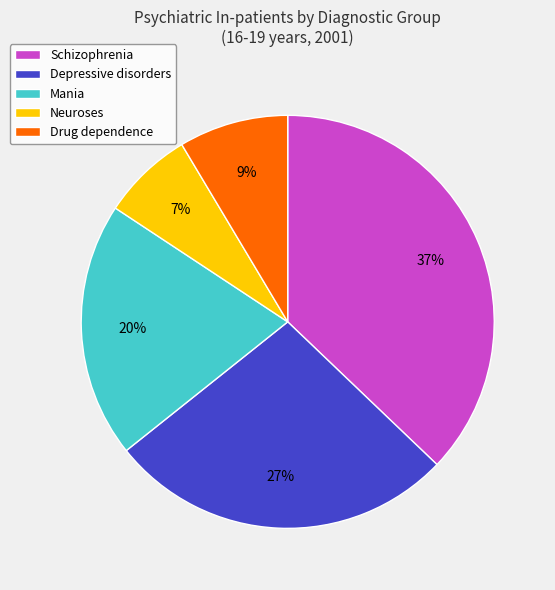

Between Mania and Drug dependence, which is larger?

Mania